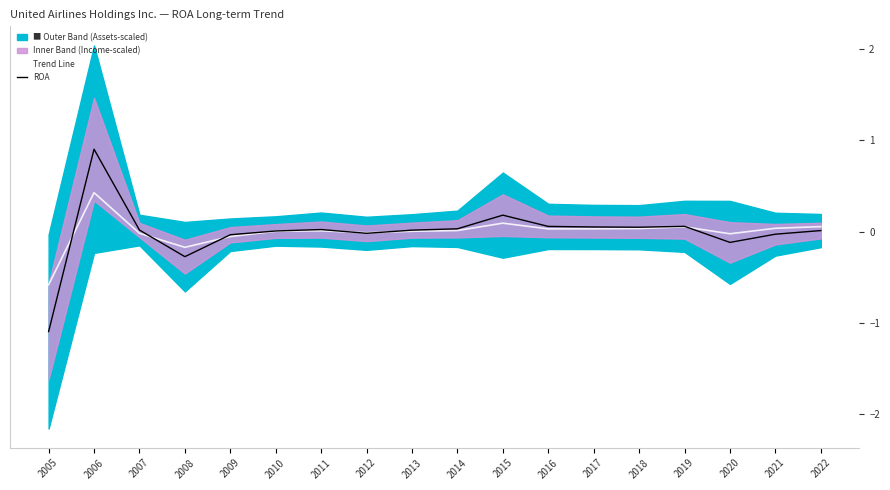

At which category is the sum across all series the highest?

2006